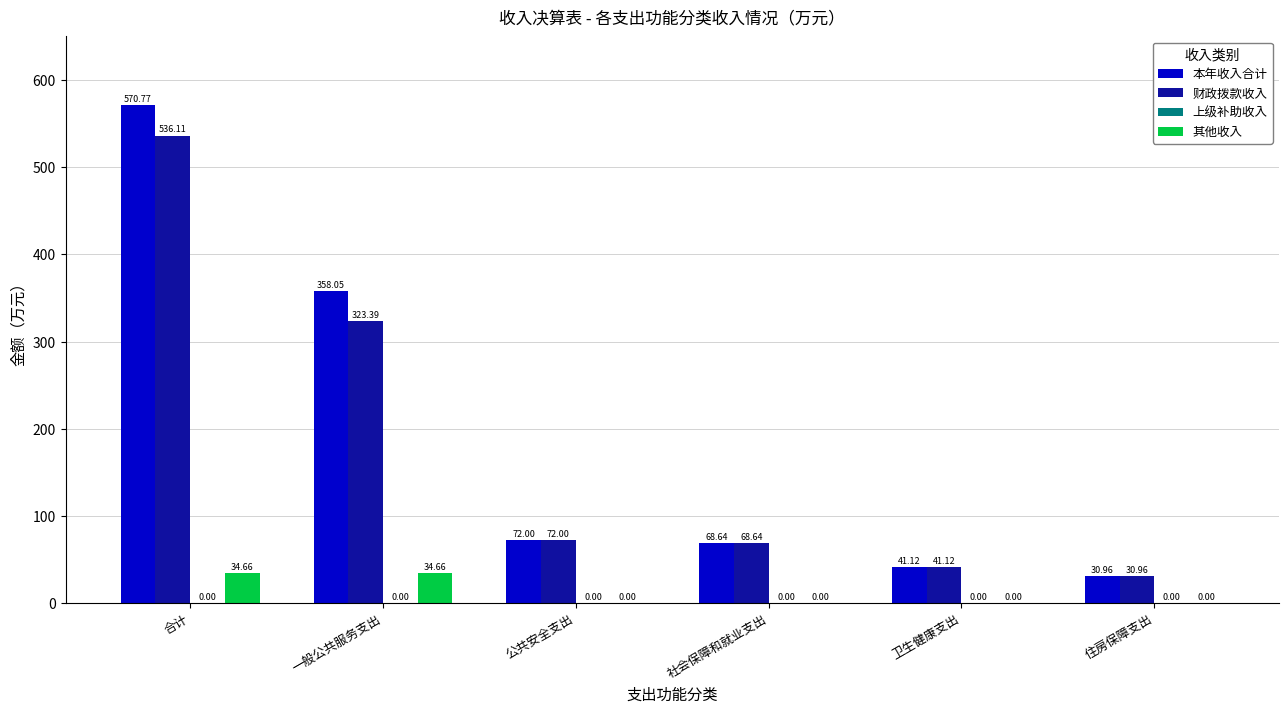

Between 一般公共服务支出 and 公共安全支出, which series saw the biggest shift?

本年收入合计